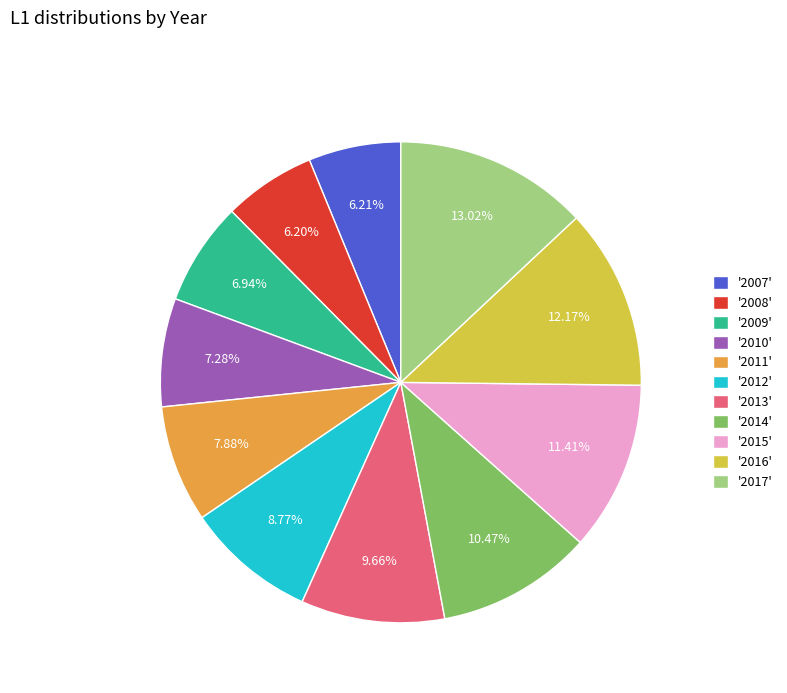

Do '2014' and '2009' together represent more than half of the pie?

No